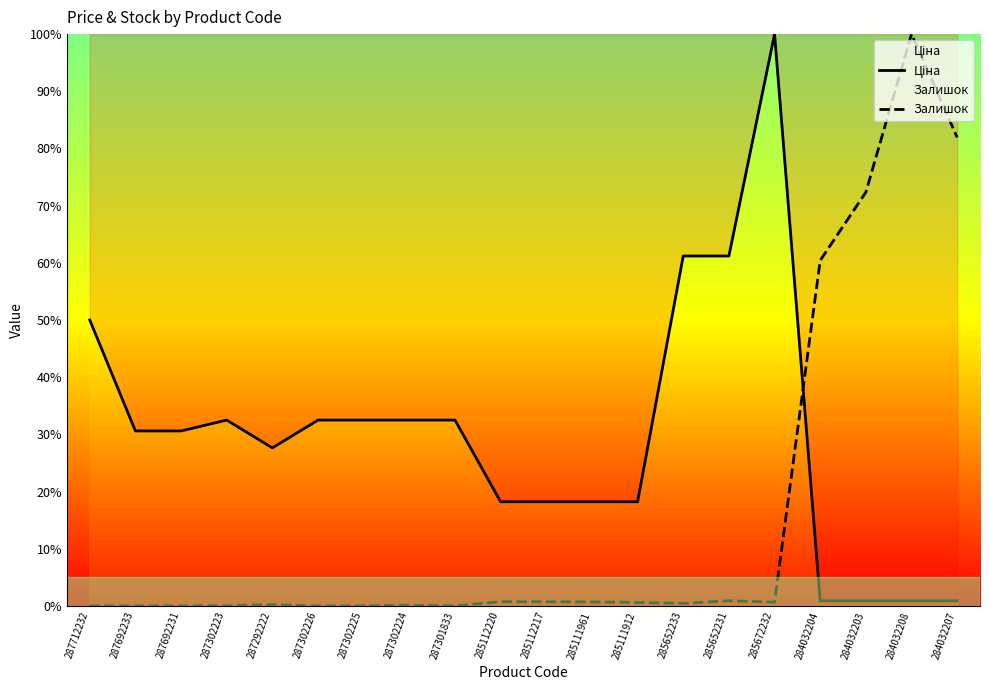

Which label corresponds to the largest value in the chart?

285672232